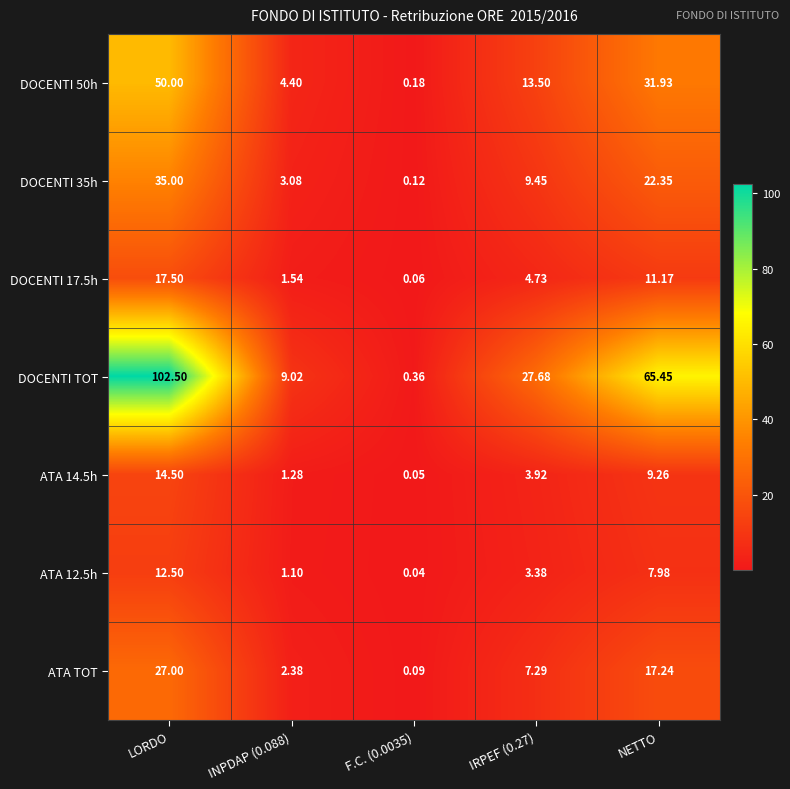

Where does the DOCENTI TOT series first go above 27?

LORDO